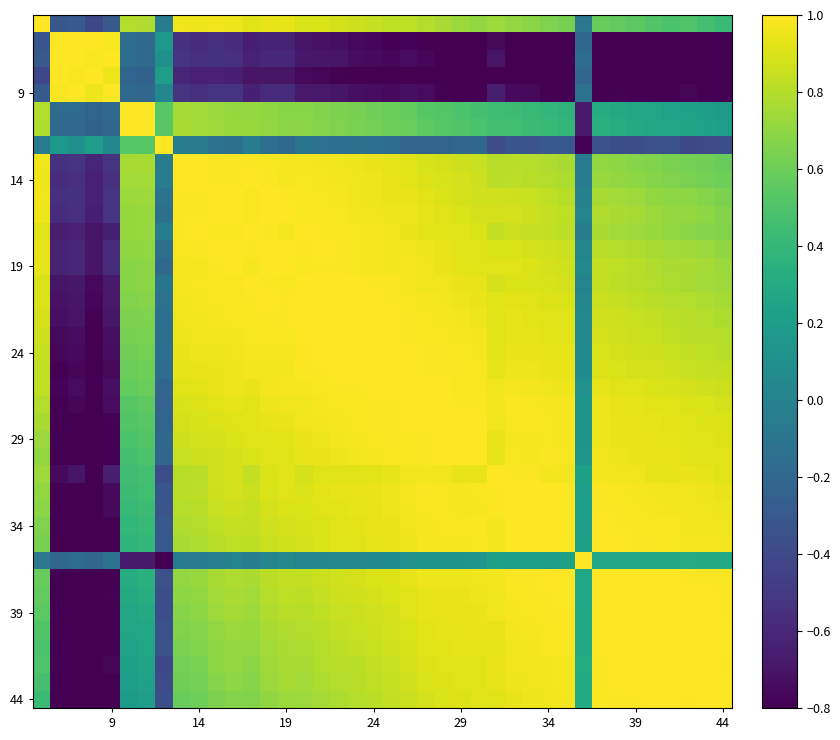

Which label corresponds to the smallest value in the chart?

44